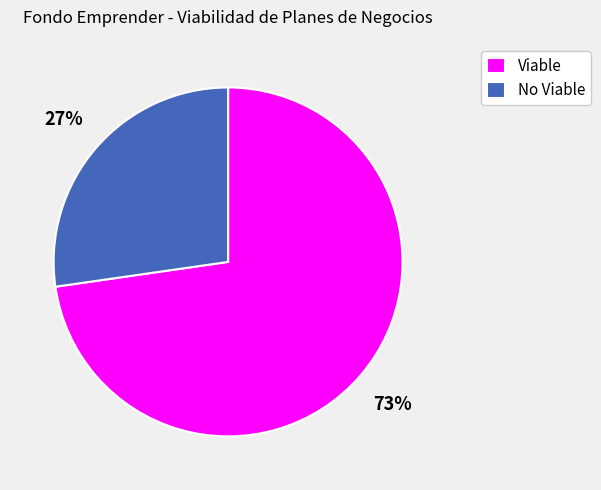

What is the largest slice in the pie chart?

Viable